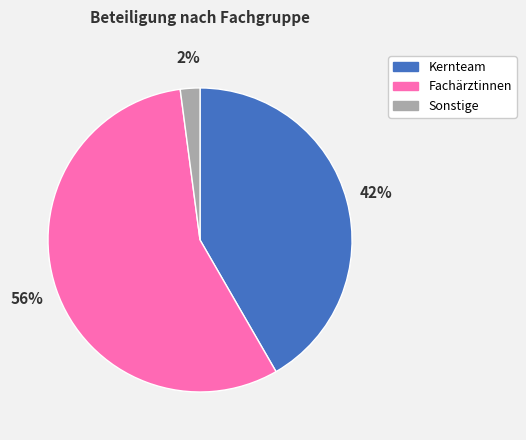

Is there a majority slice in this chart?

Yes